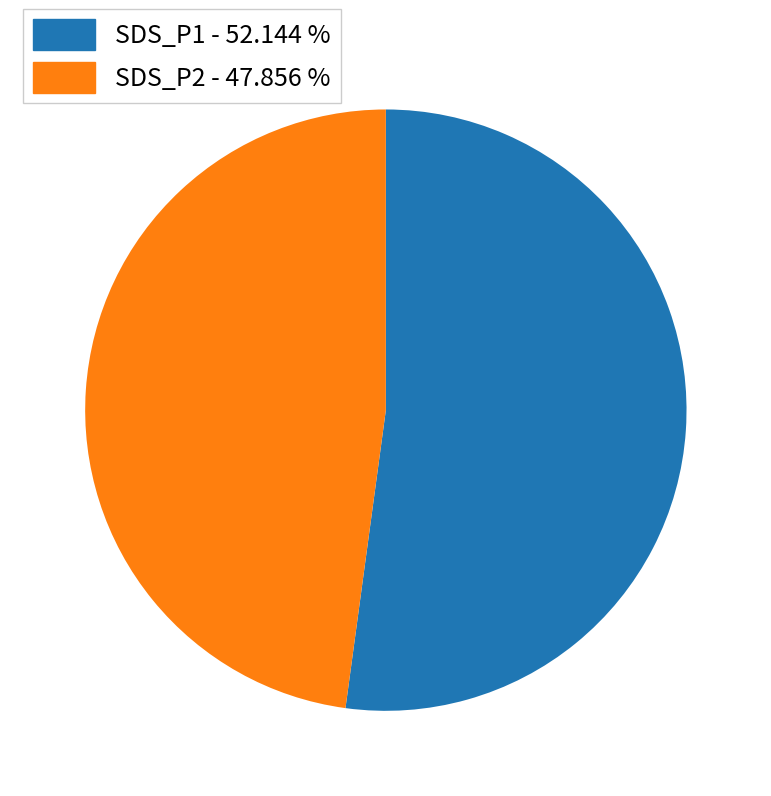

Approximately how many times larger is the value at SDS_P1 compared to SDS_P2?

1.1